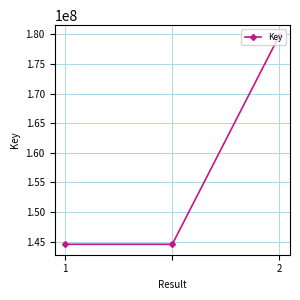

What is the smallest value displayed?

144534903